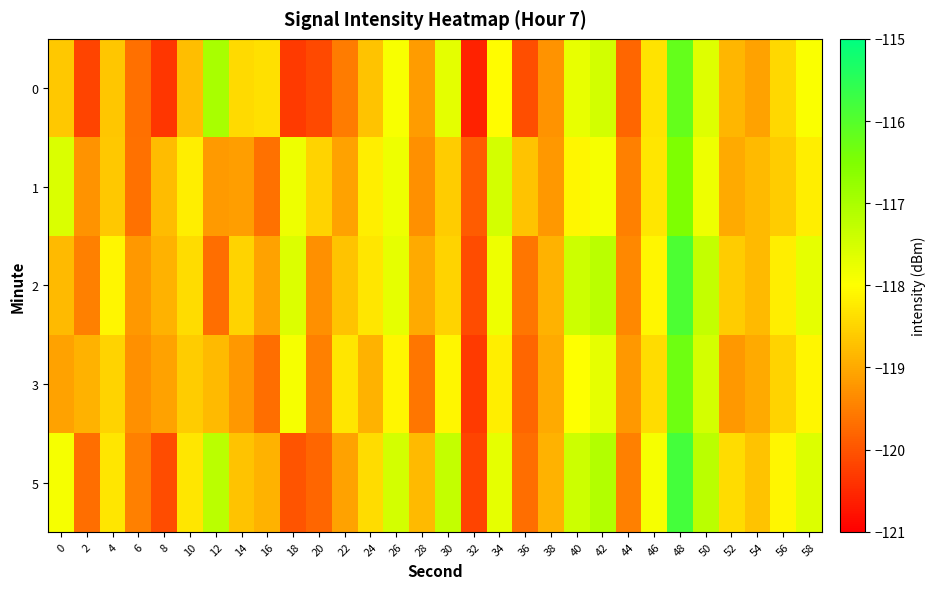

What is the smallest value displayed?

-120.6